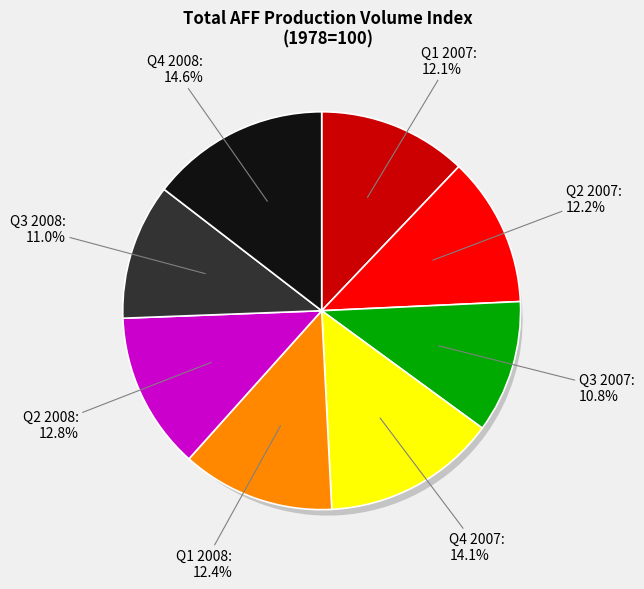

Between Q3 2008 and Q4 2007, which is larger?

Q4 2007